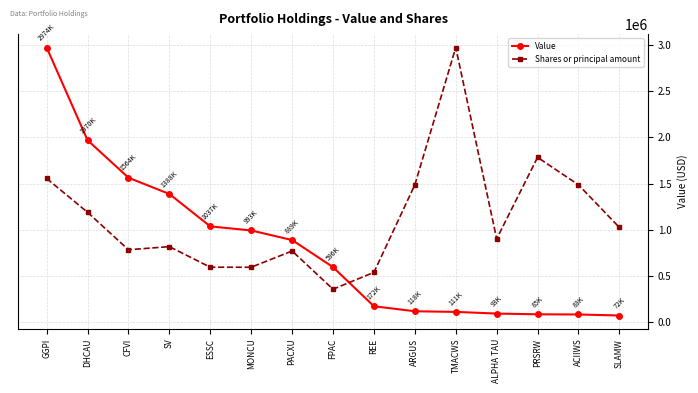

List the series in order of their overall mean, lowest first.

Value, Shares or principal amount